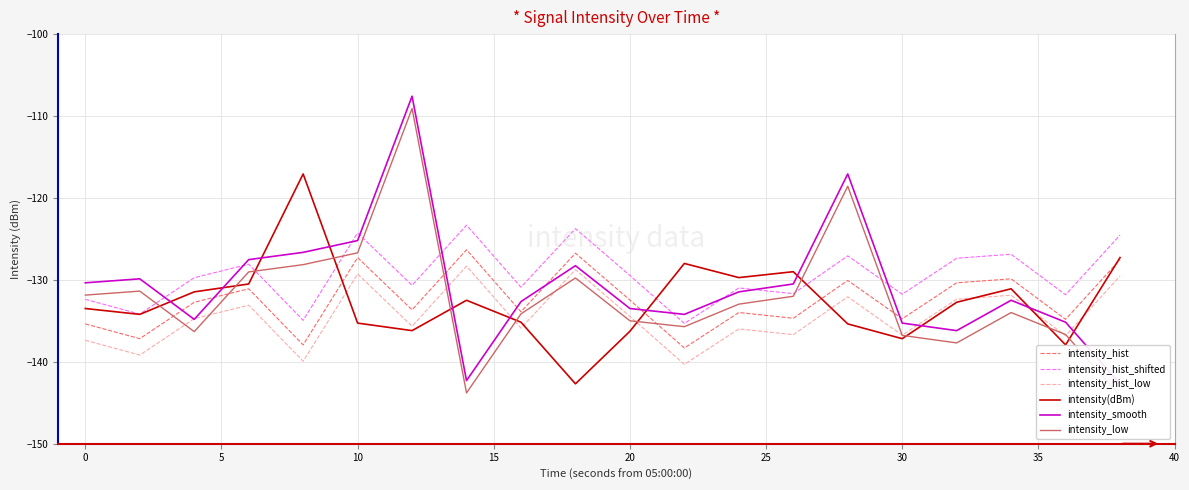

What is the value of the intensity_hist point at the 1st from the left?

-135.4